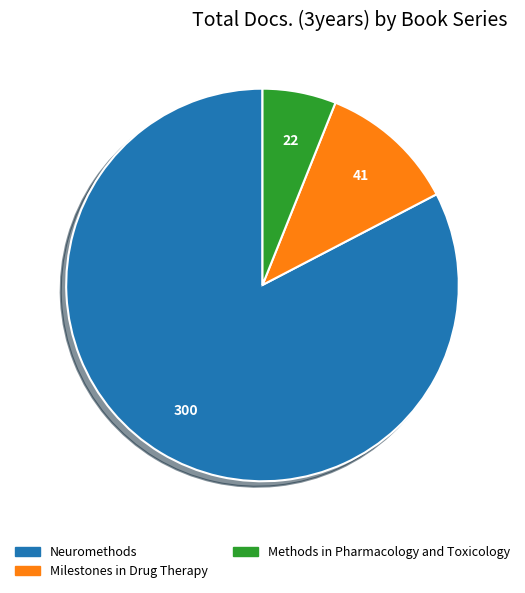

What is the largest slice in the pie chart?

Neuromethods